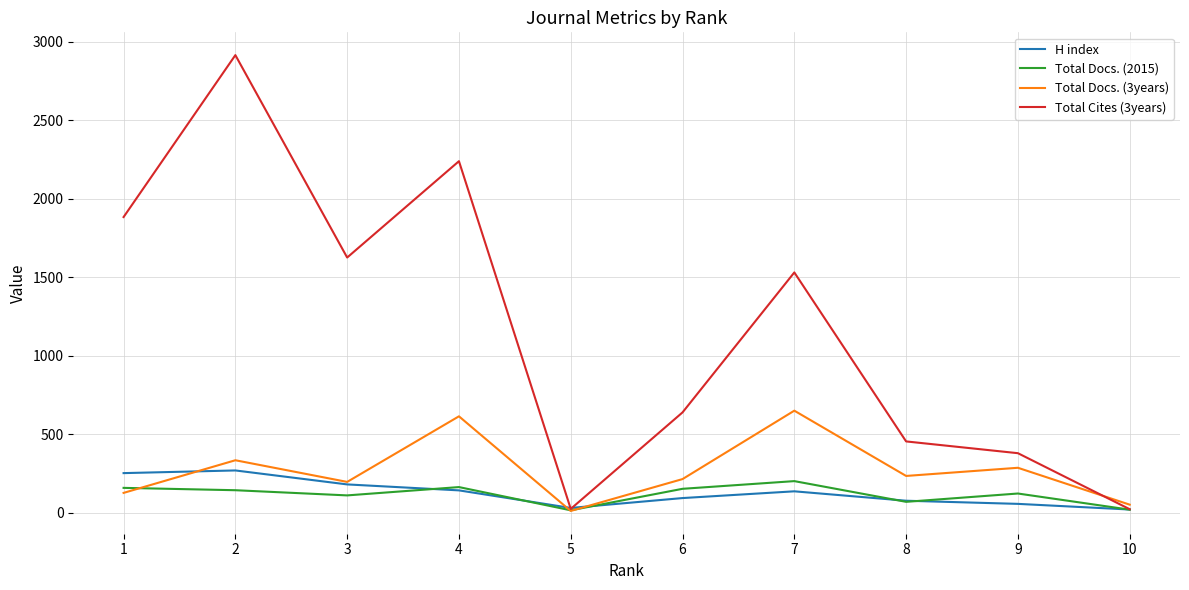

What is the maximum value for H index?

268